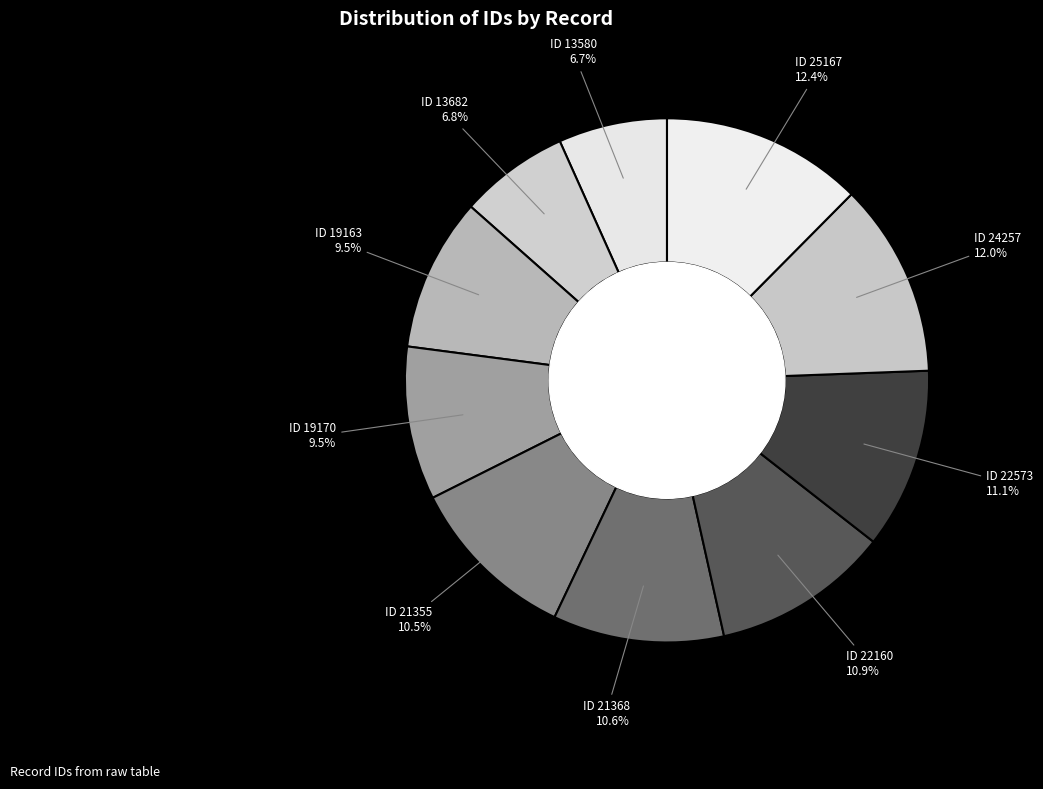

Does ID 21355 account for over 50% of the chart?

No